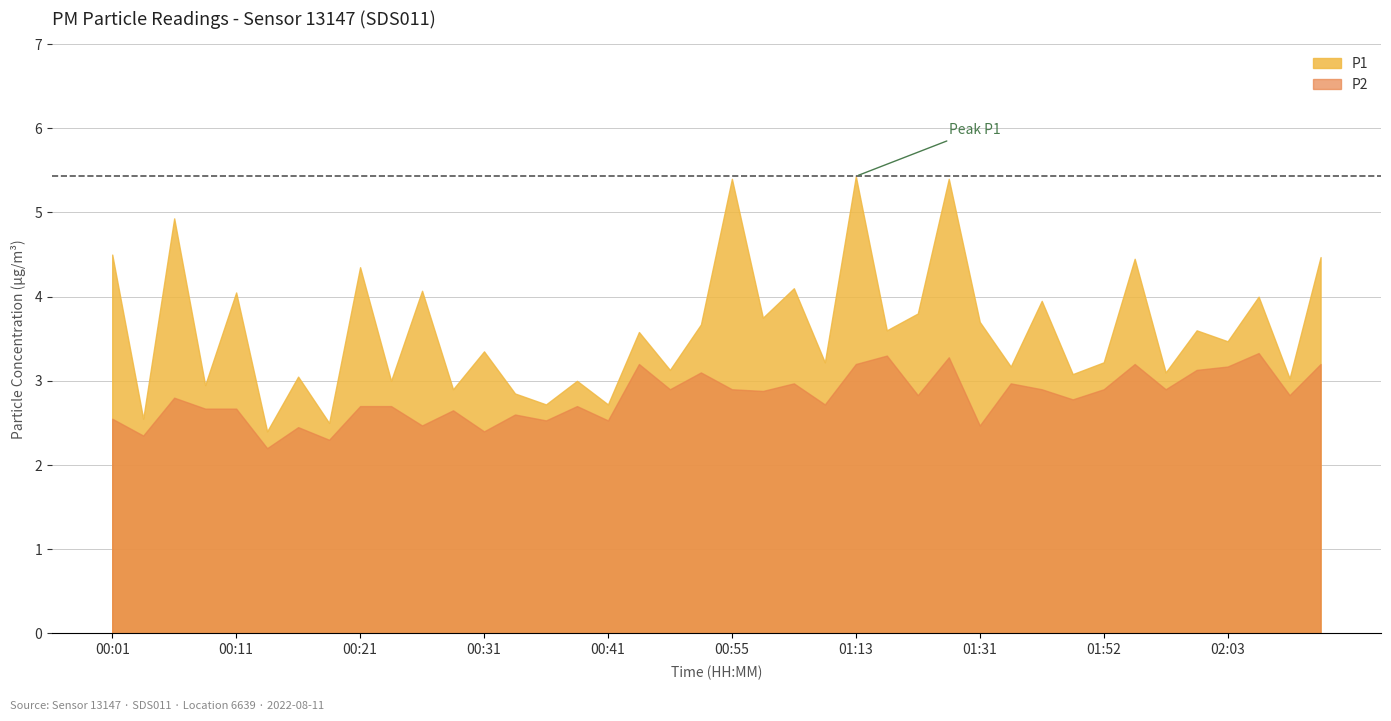

What is the label of the 40th point from the right?

00:01